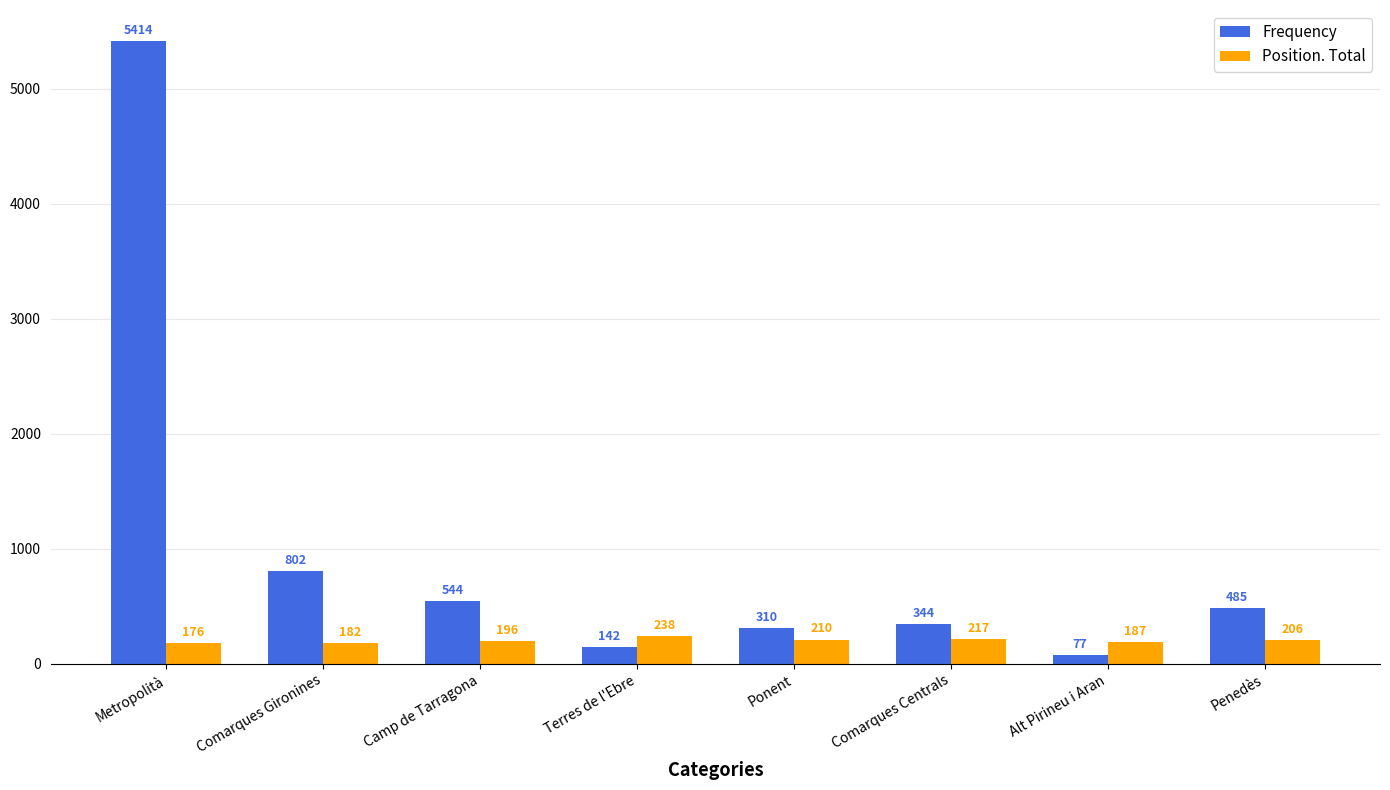

What is the difference between the maximum and second lowest values in the Frequency series?

5272